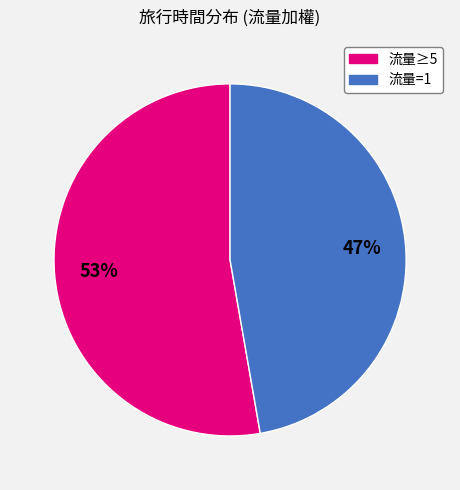

True or false: 流量≥5 accounts for 65% of the total.

False